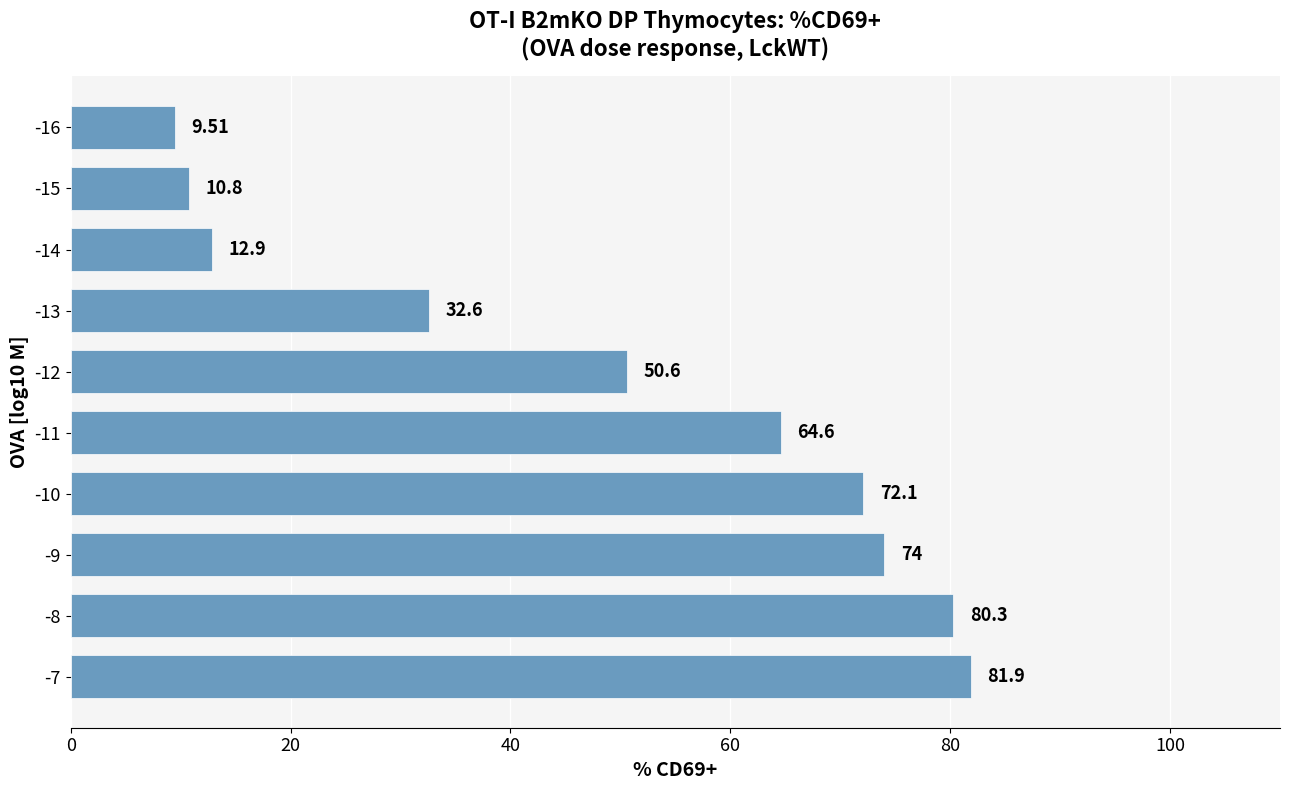

Which has a higher value, -10 or -9?

-9